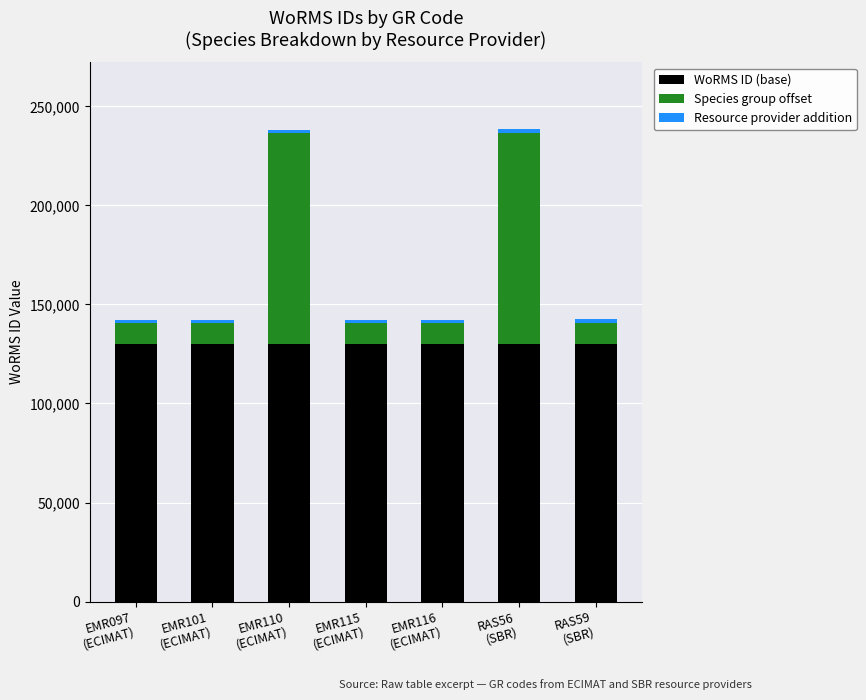

What is the average value of the WoRMS ID (base) series?

130000